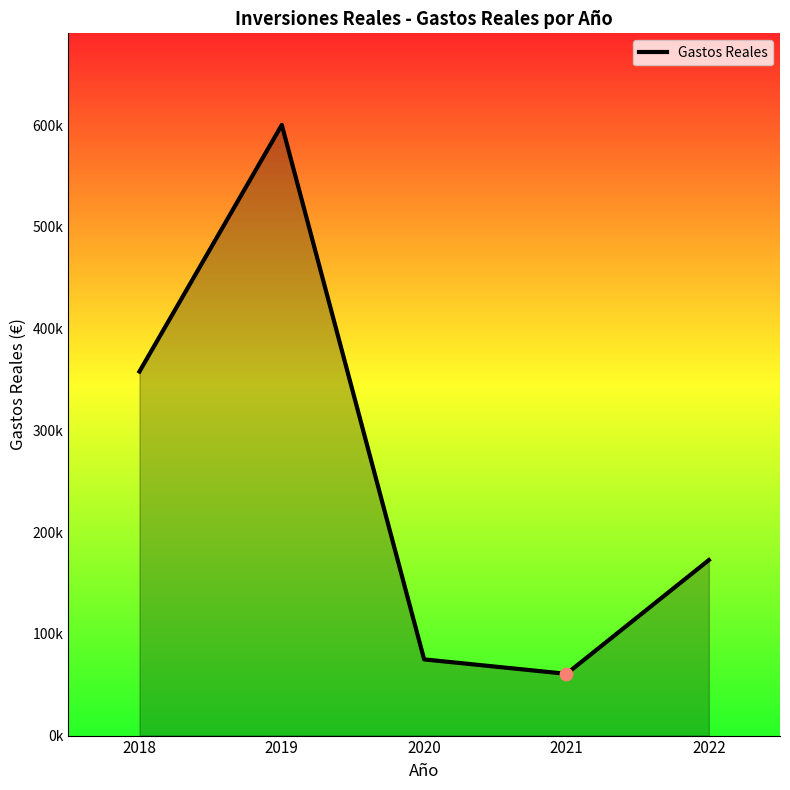

Is this an area chart (filled region under the line)?

Yes